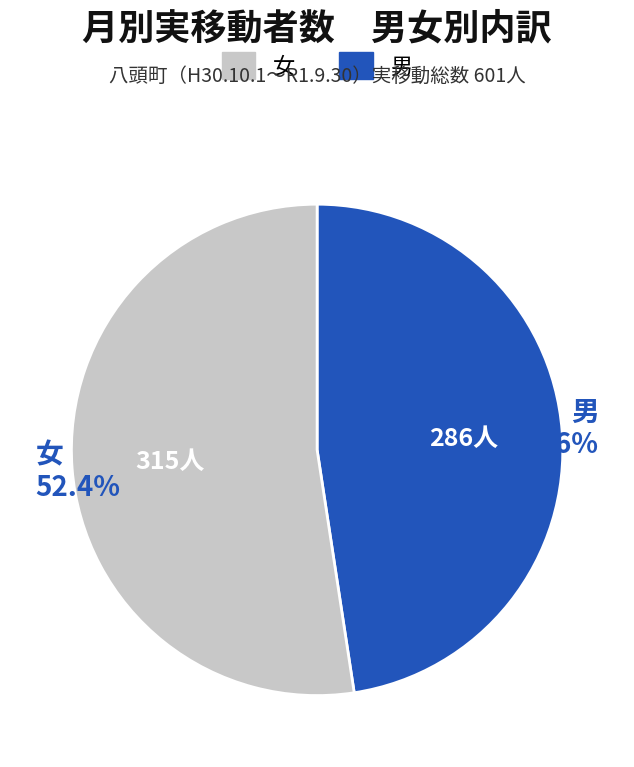

To the nearest percent, what is the average slice percentage?

50%